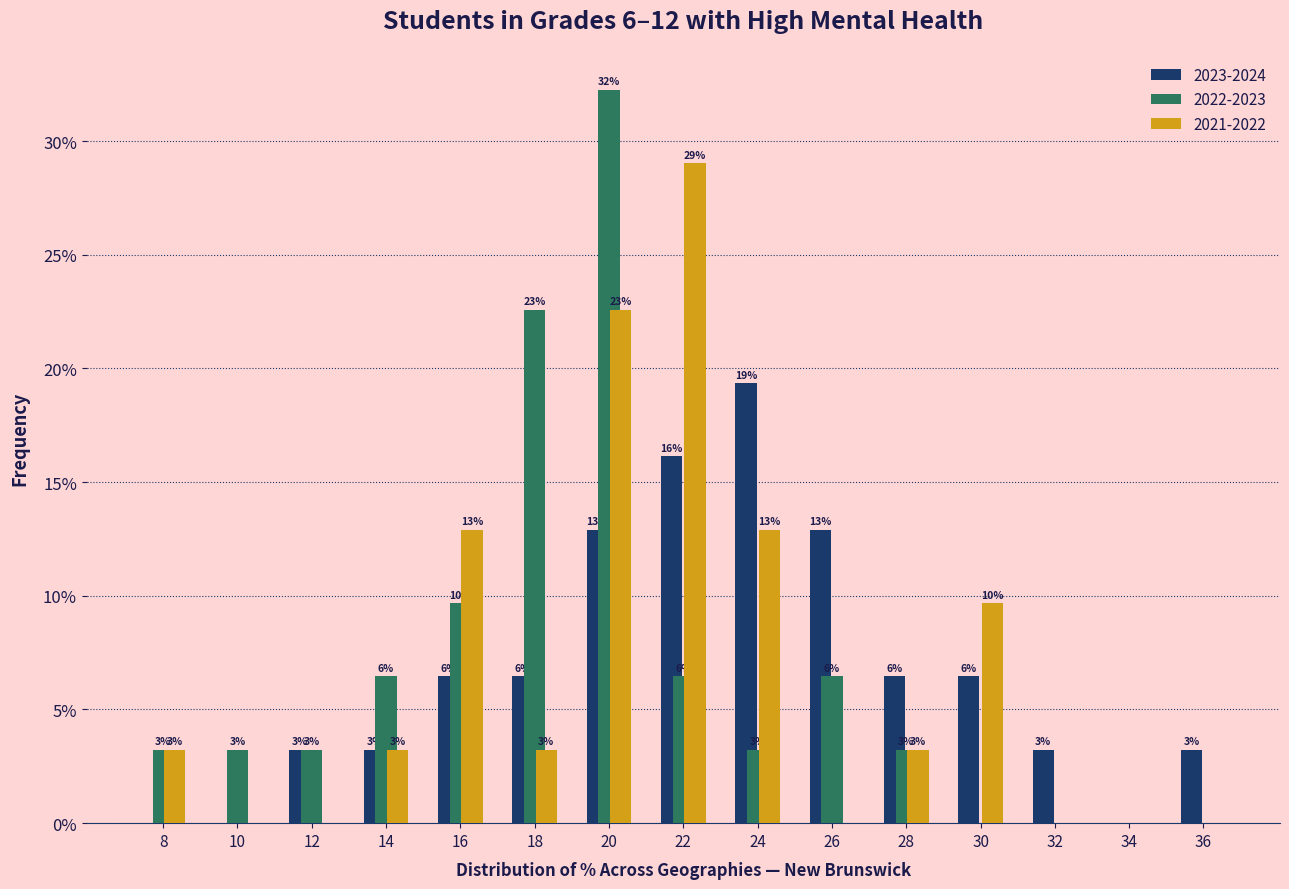

What are all the series names shown in the legend?

2023-2024, 2022-2023, 2021-2022